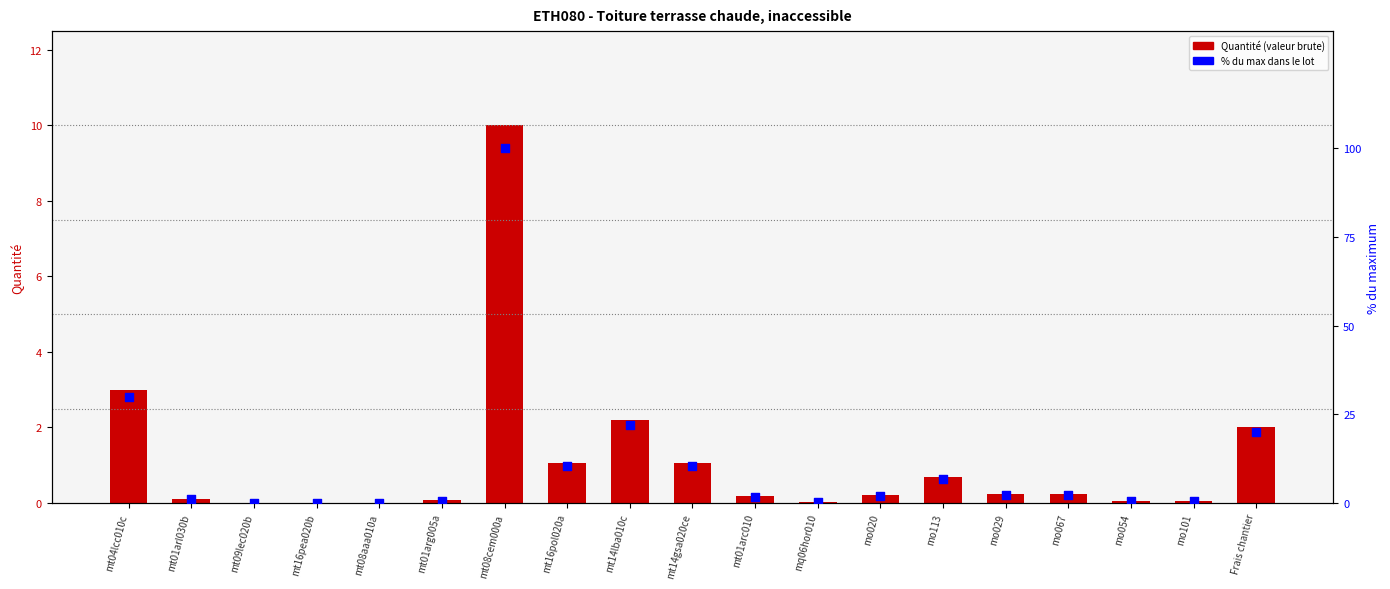

At how many categories does at least one series exceed 14?

4